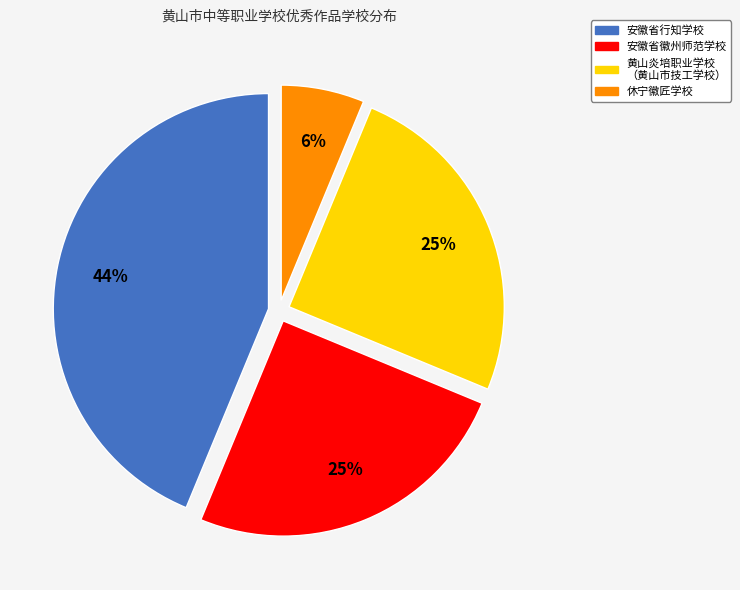

Approximately how many times larger is the value at 安徽省徽州师范学校 compared to 黄山炎培职业学校 （黄山市技工学校）?

1.0